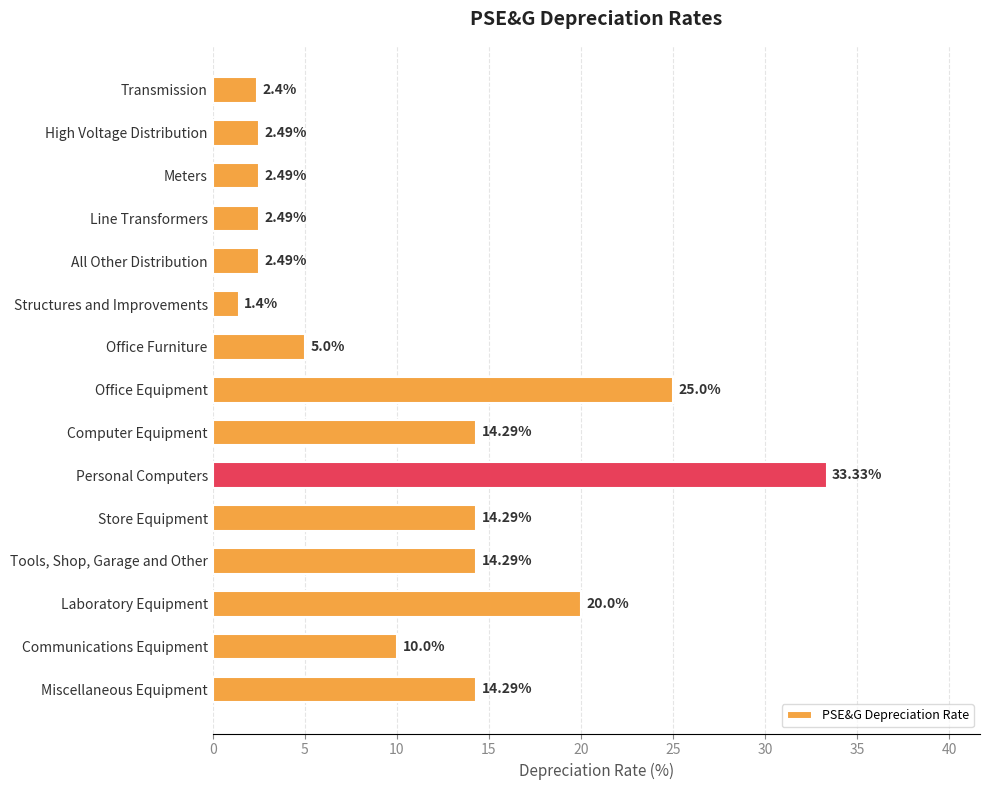

What is the smallest value displayed?

1.4